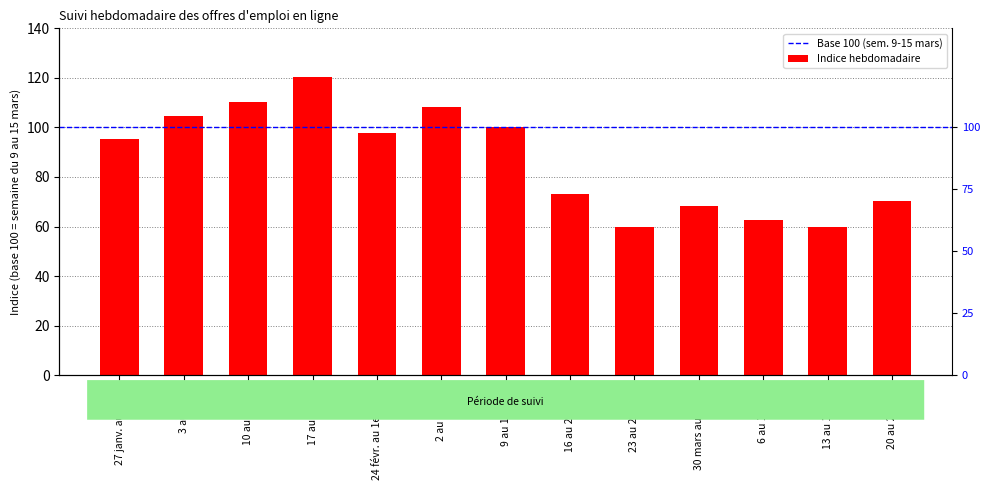

Which has a higher value, 13 au 19 avril or 23 au 29 mars?

23 au 29 mars